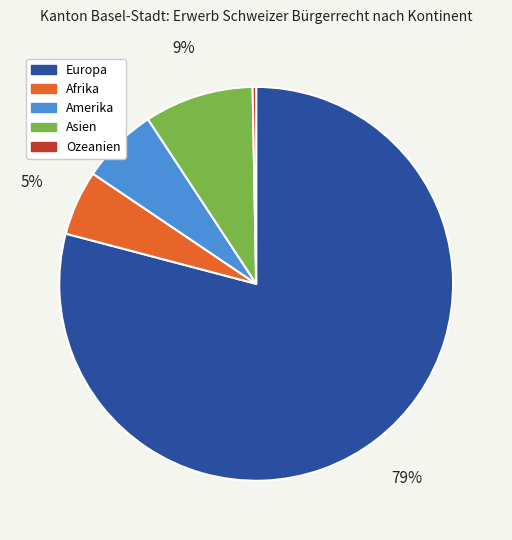

What is the ratio of the value at Amerika to the value at Ozeanien?

22.0